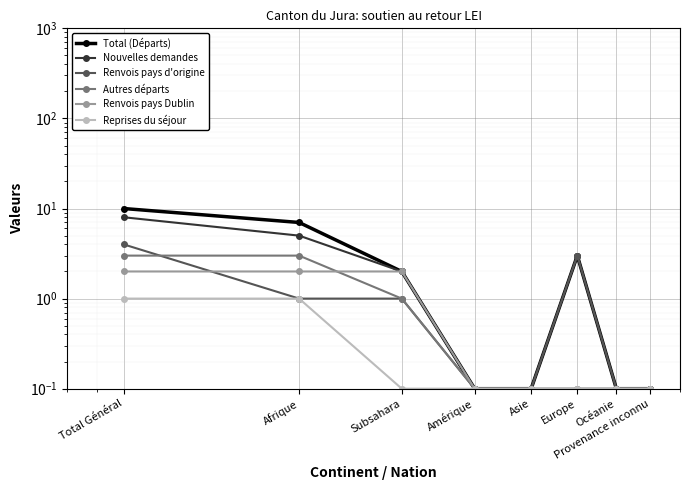

After their last crossing, which series has the higher values: Autres départs or Renvois pays d'origine?

Autres départs